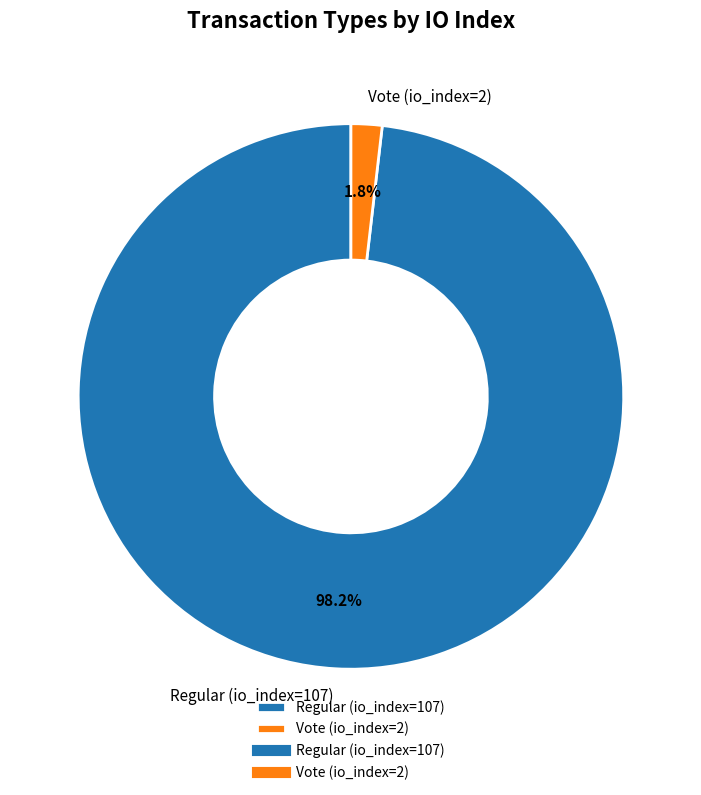

Is it true that Regular (io_index=107) is 98% of the pie?

True